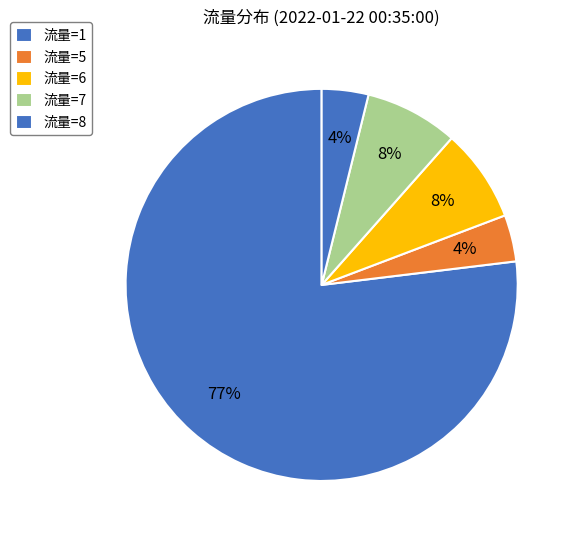

How many slices are in this pie chart?

5